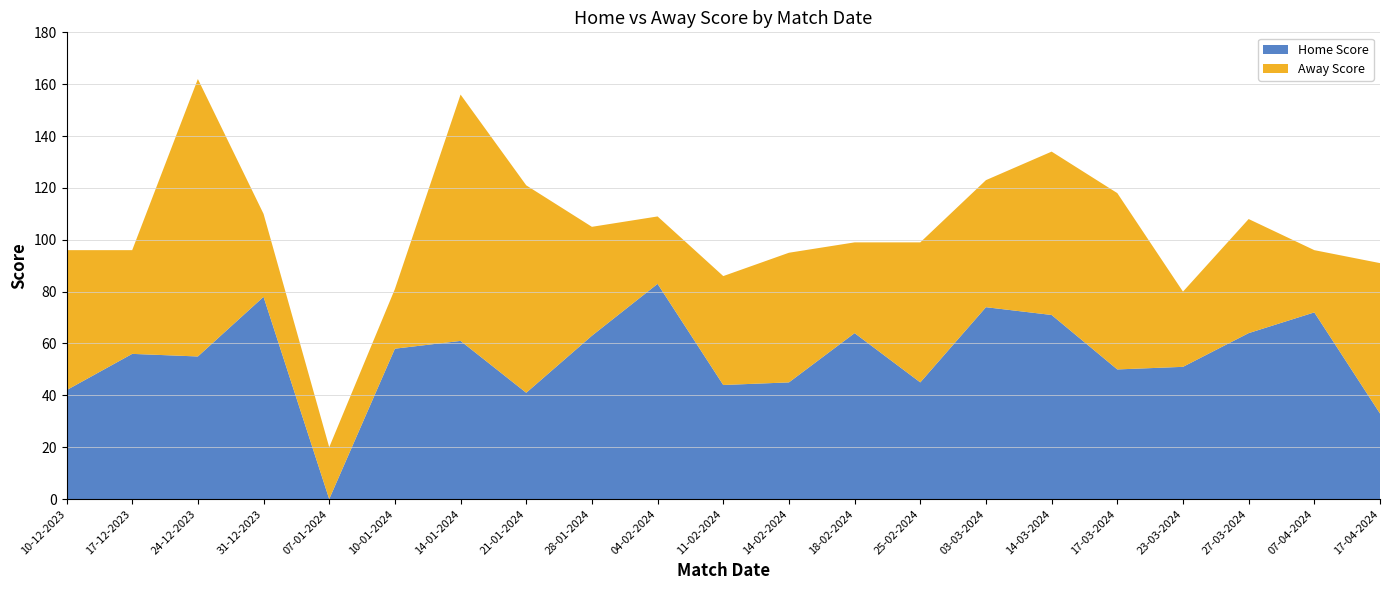

Reading right to left, list all the values displayed in this chart.

Home Score: 33	72	64	51	50	71	74	45	64	45	44	83	63	41	61	58	0	78	55	56	42
Away Score: 58	24	44	29	68	63	49	54	35	50	42	26	42	80	95	23	20	32	107	40	54